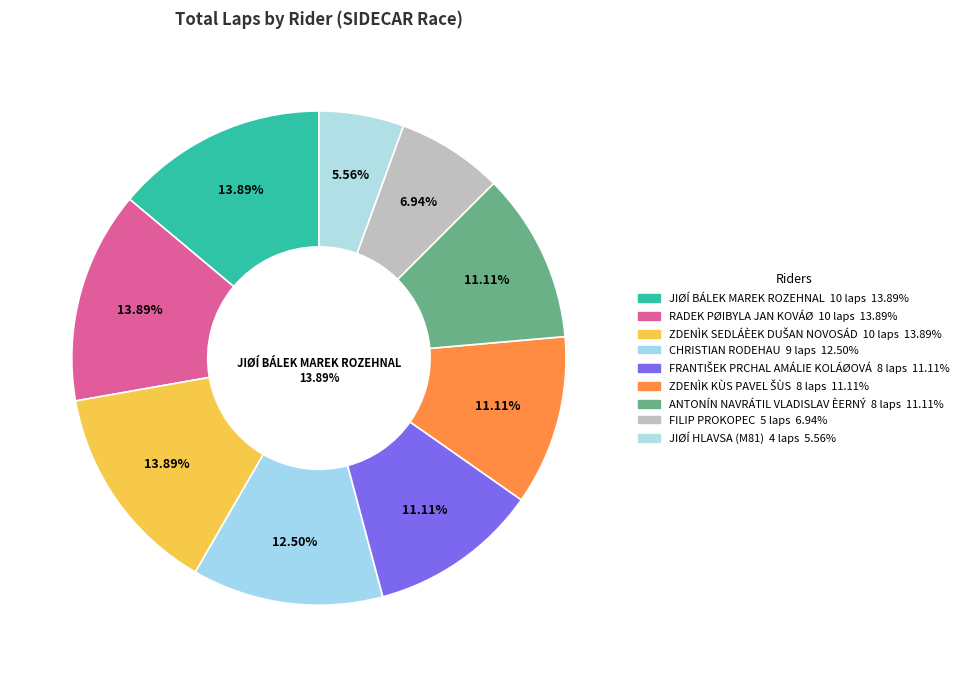

Approximately how many times larger is the value at JIØÍ HLAVSA (M81) compared to JIØÍ BÁLEK MAREK ROZEHNAL?

0.4